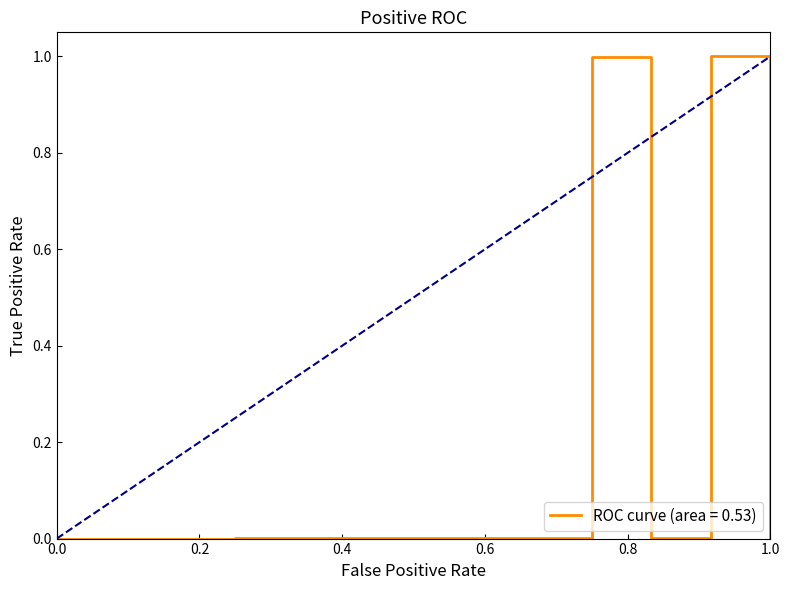

How many distinct data groups are displayed?

1